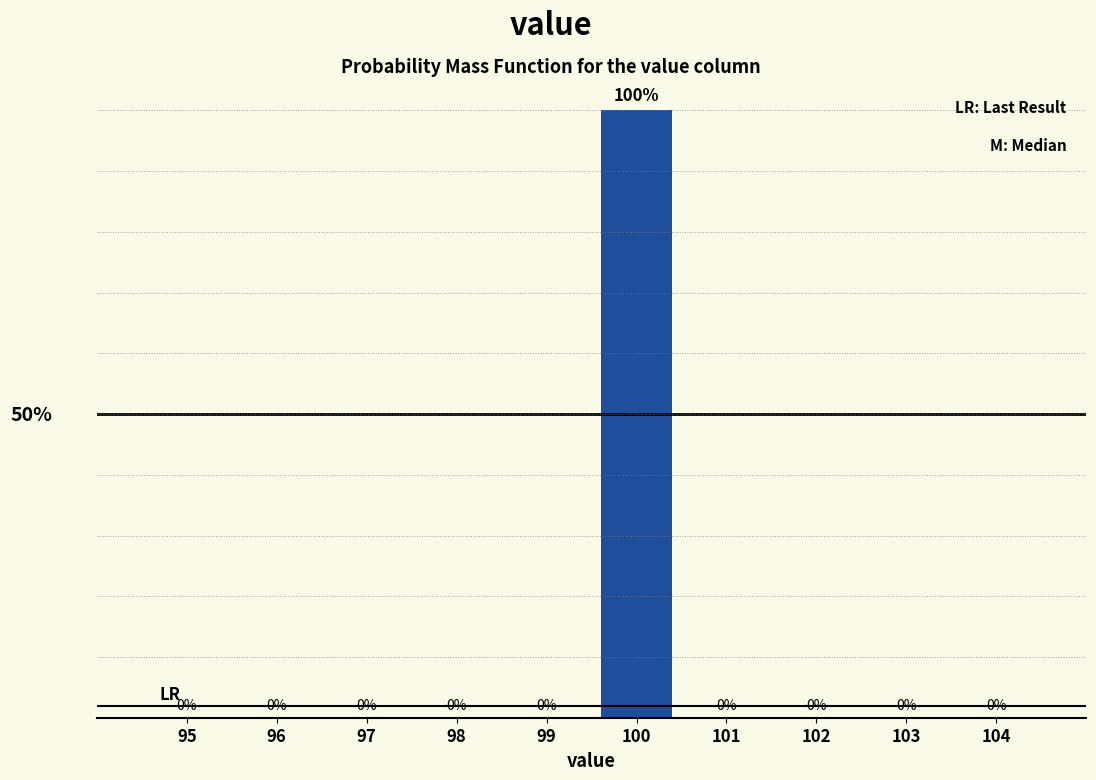

Are the bars horizontal?

No